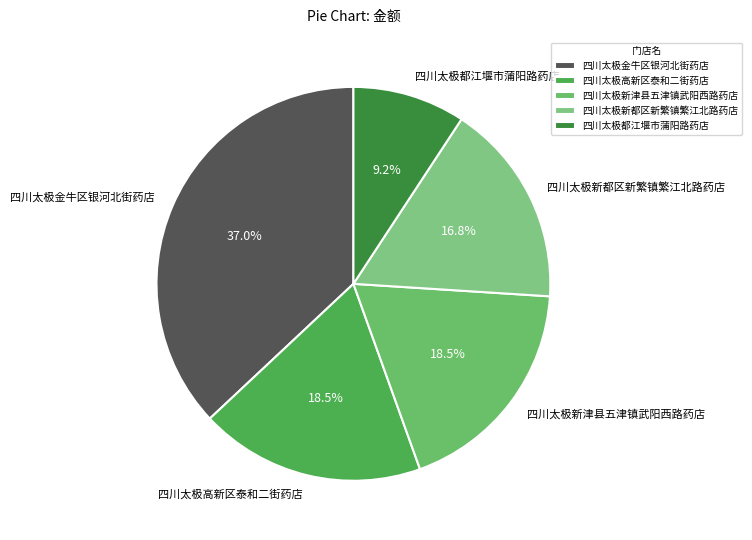

What percentage is the 四川太极金牛区银河北街药店 slice, to the nearest percent?

37%